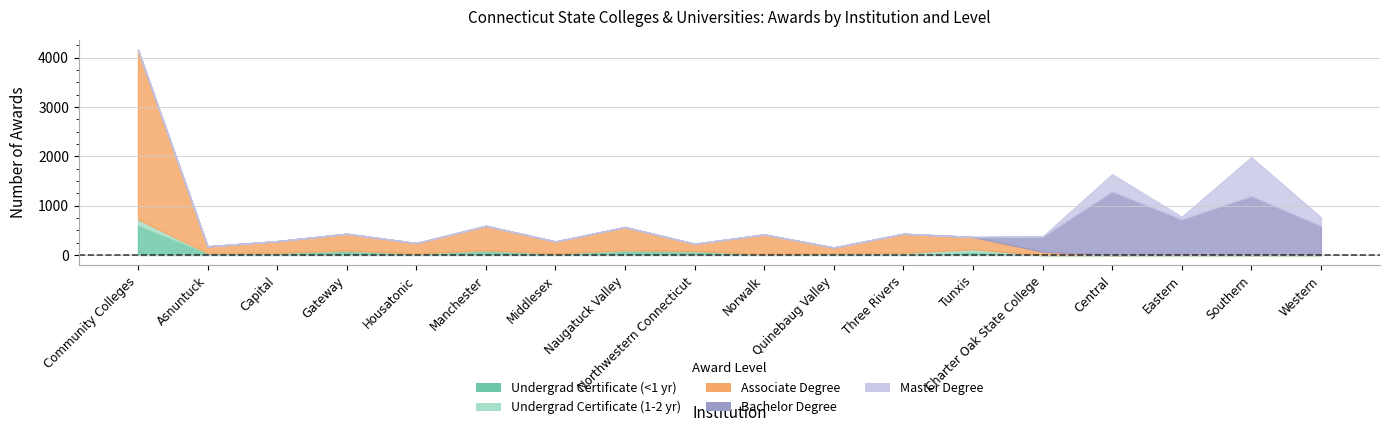

Does the chart have visible grid lines?

Yes